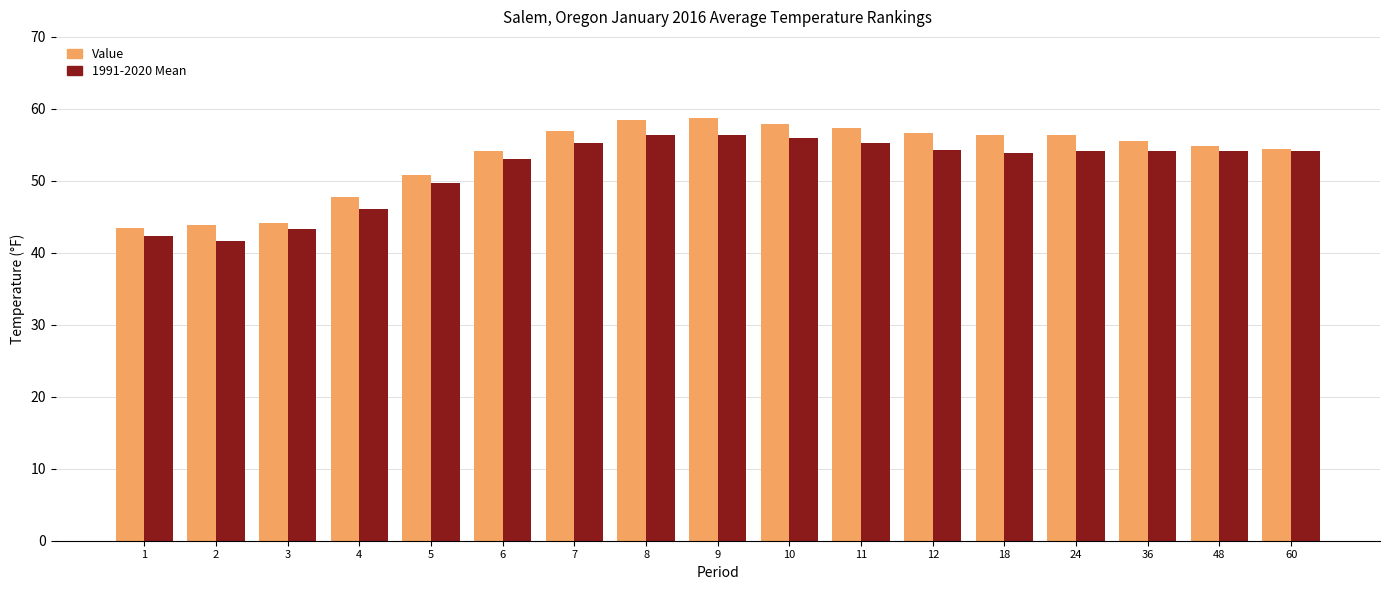

Which series has the largest range (max minus min)?

Value